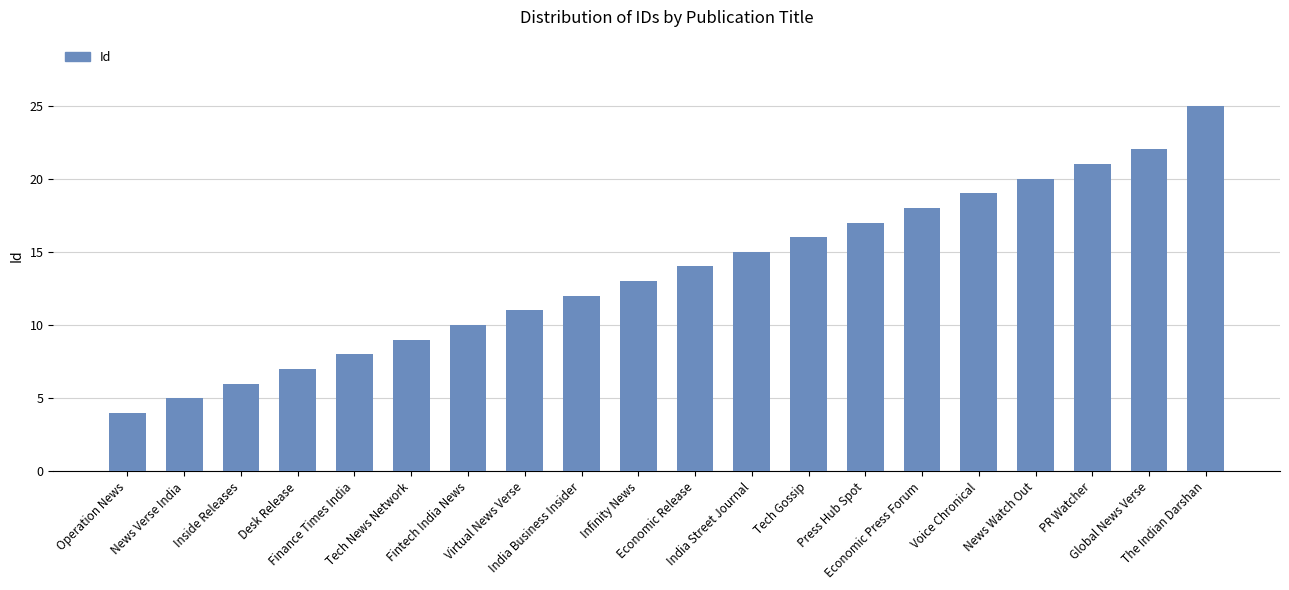

What is the label of the 2nd bar from the left?

News Verse India